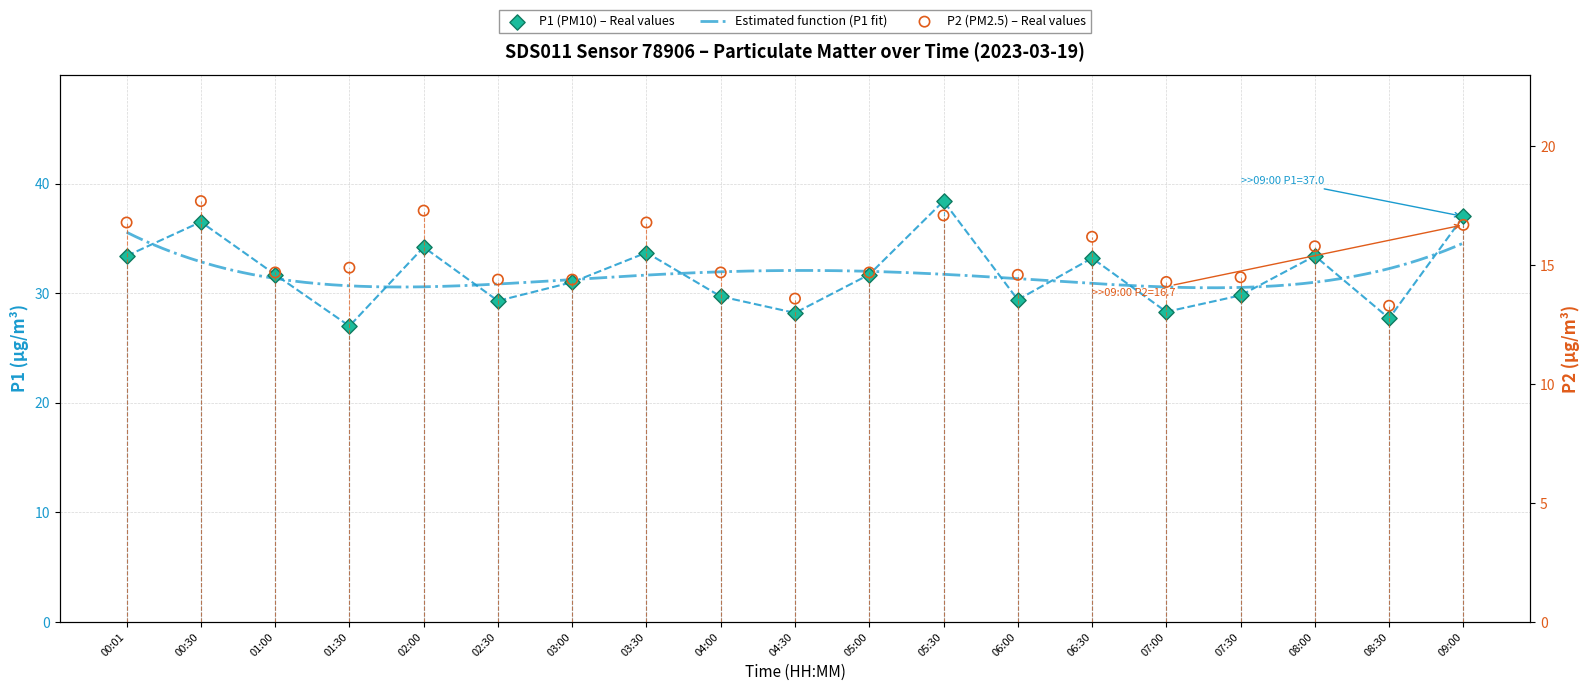

At which category is the sum across all series the highest?

05:30